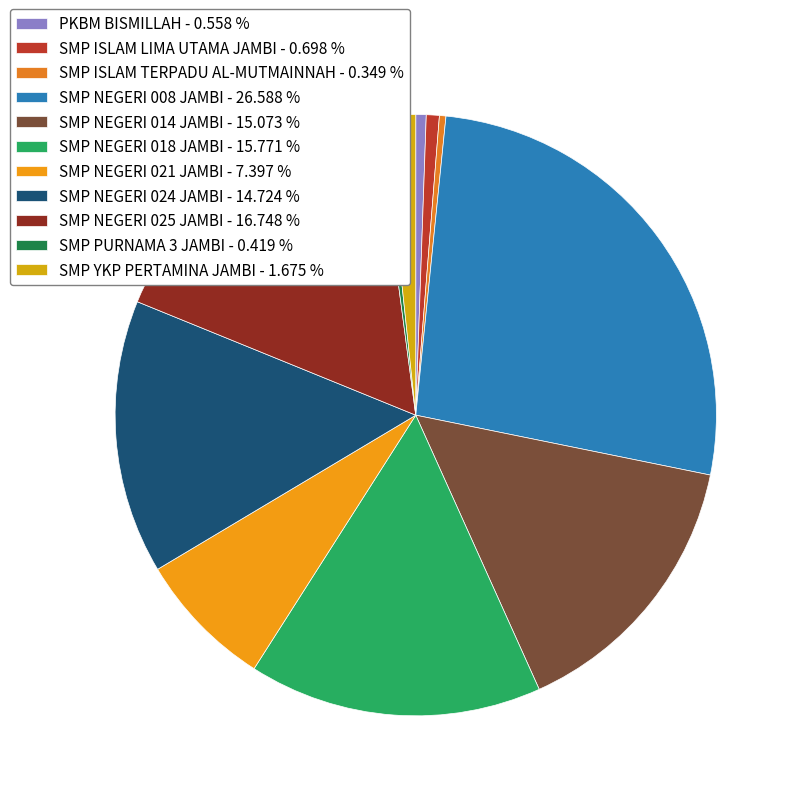

Is it true that SMP NEGERI 025 JAMBI is 17% of the pie?

True